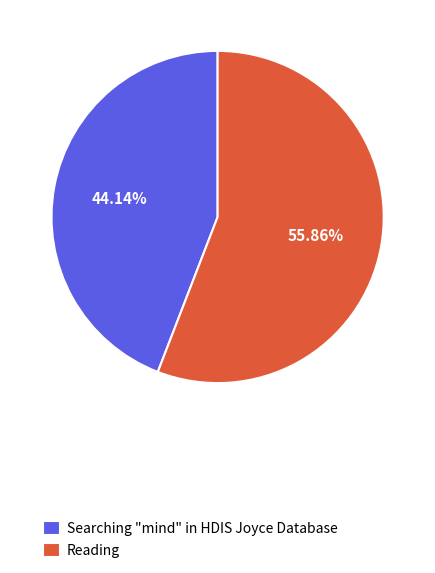

Does Searching "mind" in HDIS Joyce Database account for over 50% of the chart?

No